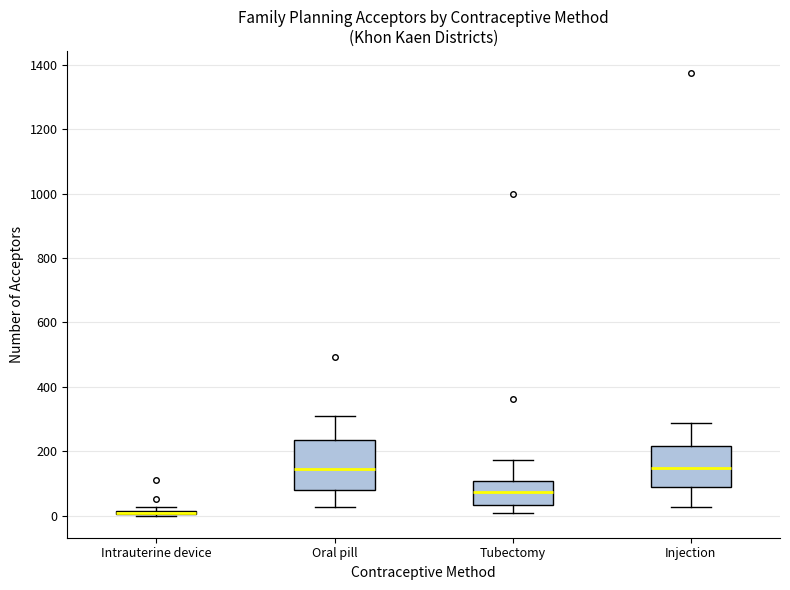

Where does the upper whisker of the box for Tubectomy end on the y-axis? The values are not printed on the chart, so give them approximately, as read against the axis.

180